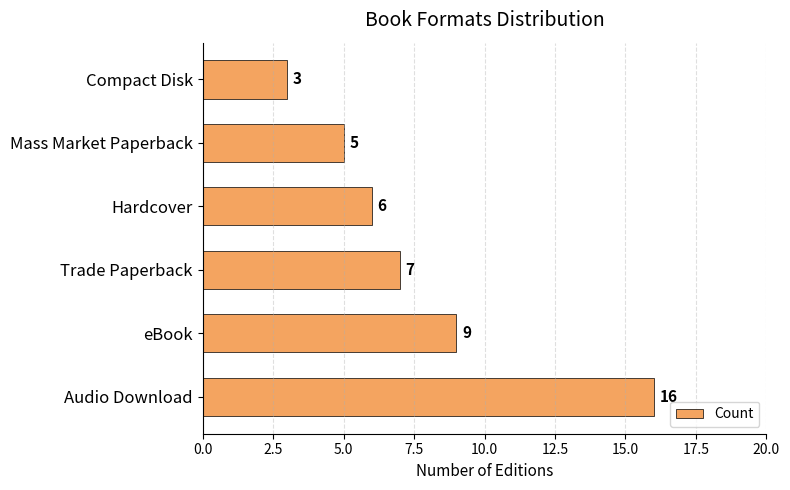

Rank the categories by value from lowest to highest.

Compact Disk, Mass Market Paperback, Hardcover, Trade Paperback, eBook, Audio Download